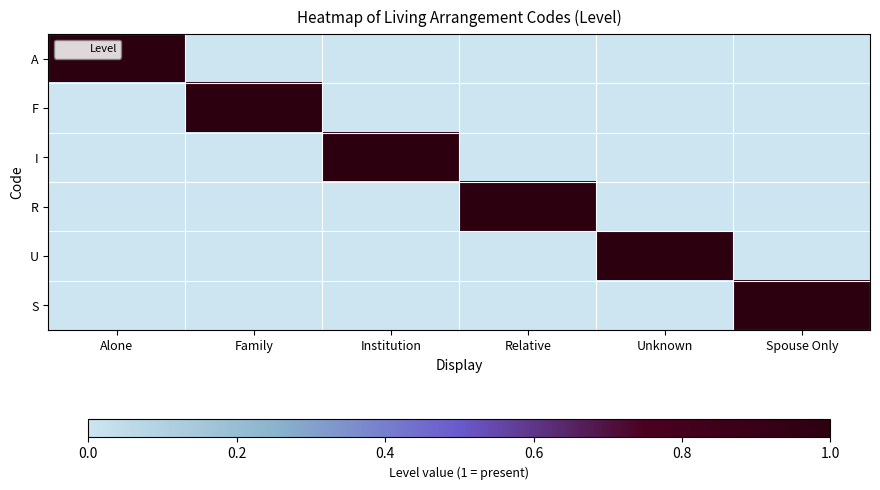

What is the difference between the highest and lowest values at Relative?

1